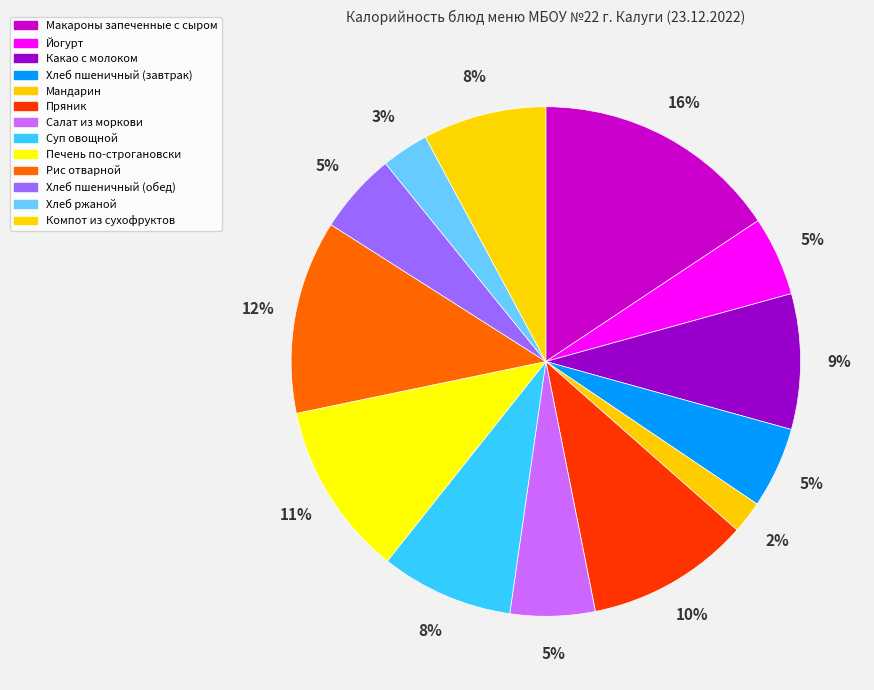

Rank the categories by value from lowest to highest.

Мандарин, Хлеб ржаной, Йогурт, Хлеб пшеничный (завтрак), Хлеб пшеничный (обед), Салат из моркови, Компот из сухофруктов, Суп овощной, Какао с молоком, Пряник, Печень по-строгановски, Рис отварной, Макароны запеченные с сыром